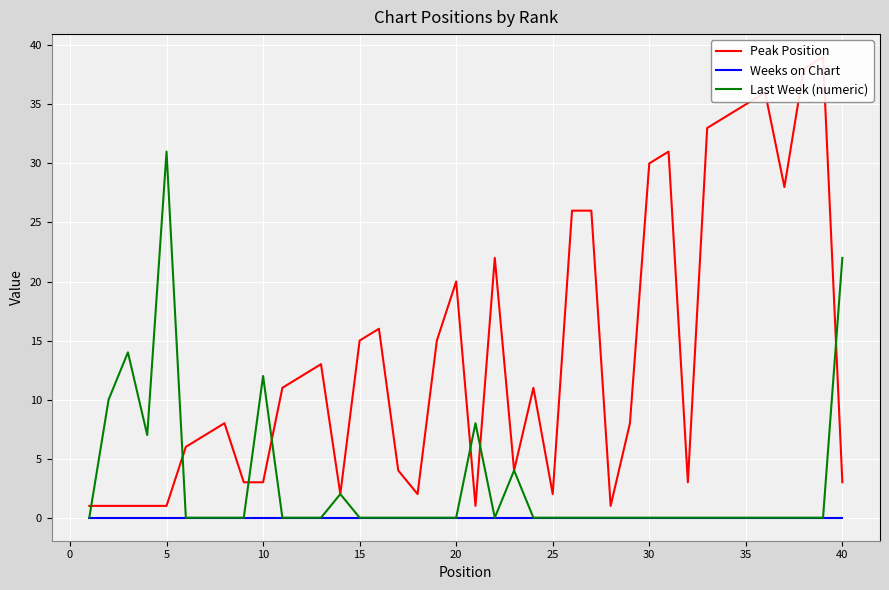

True or false: Peak Position and Weeks on Chart cross at least once.

False